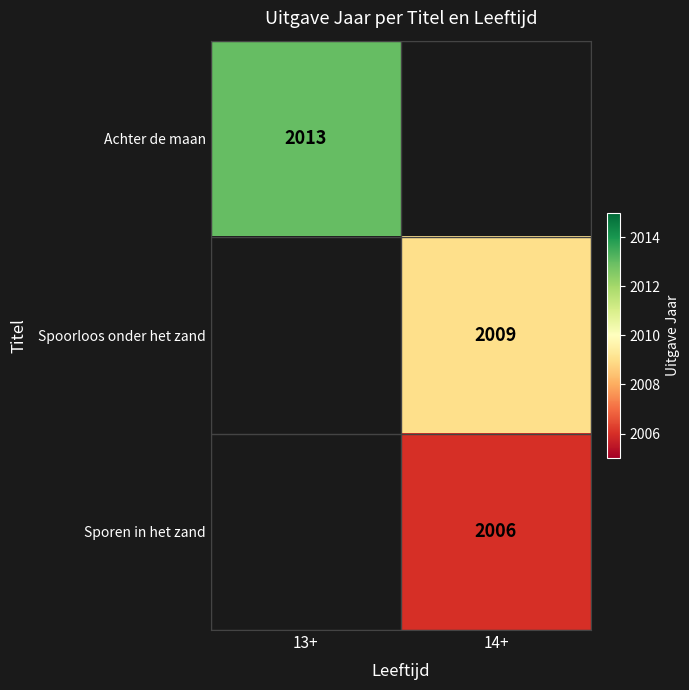

Is the value of Achter de maan at 13+ greater than the value of Spoorloos onder het zand at 14+?

Yes